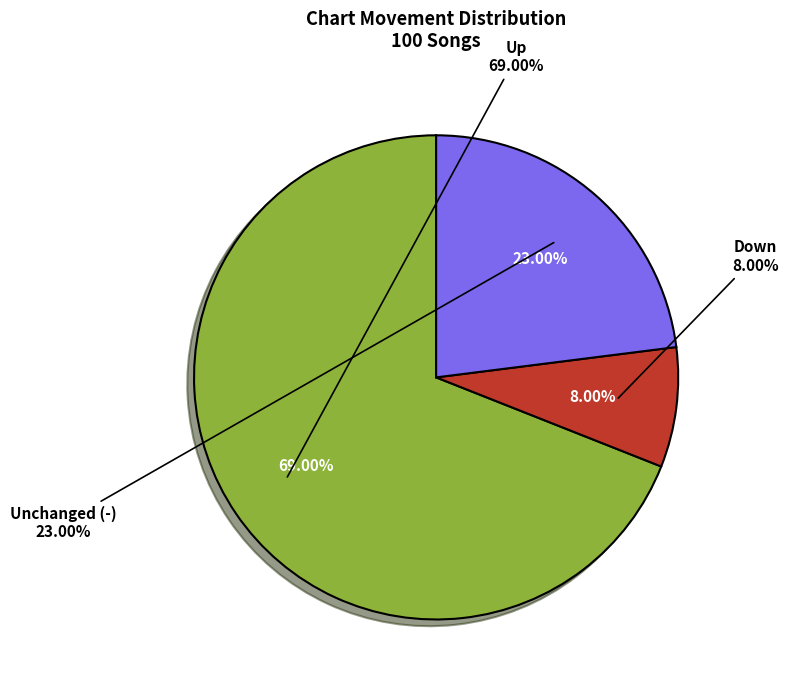

Is it true that up is 61% of the pie?

False